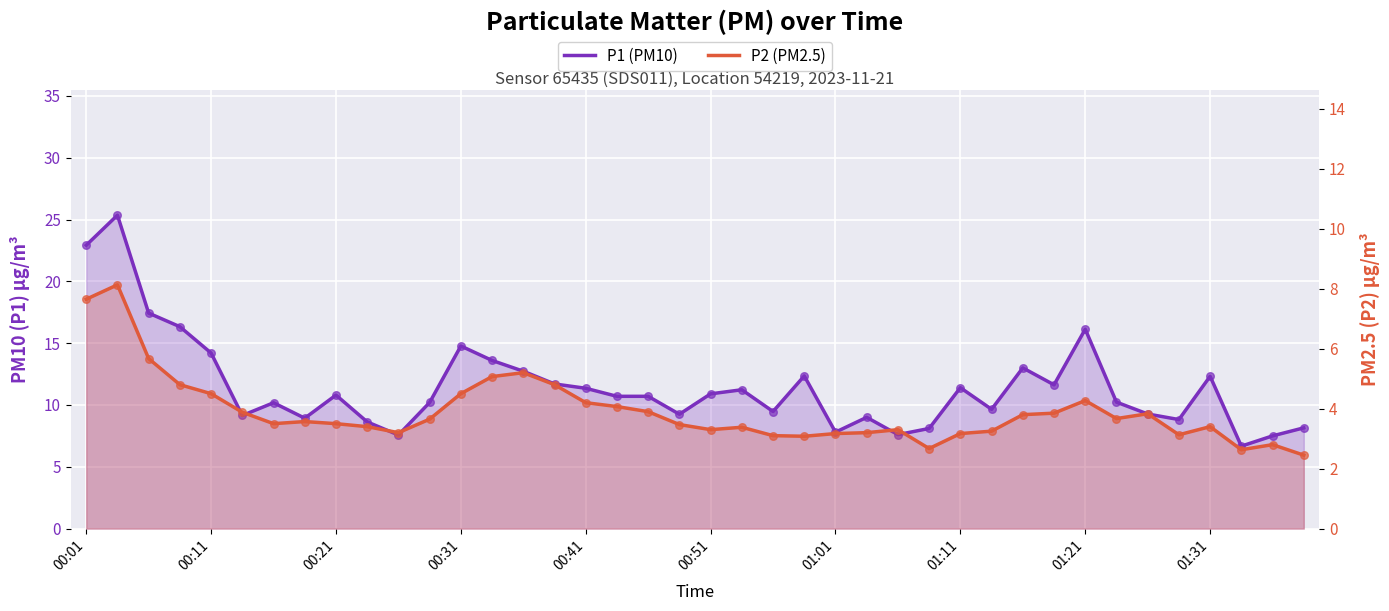

At how many categories does at least one series exceed 10?

24